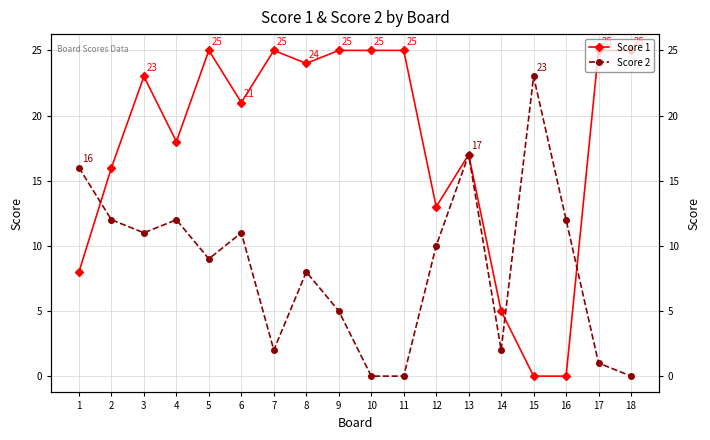

What is the sum of all Score 1 values?

320